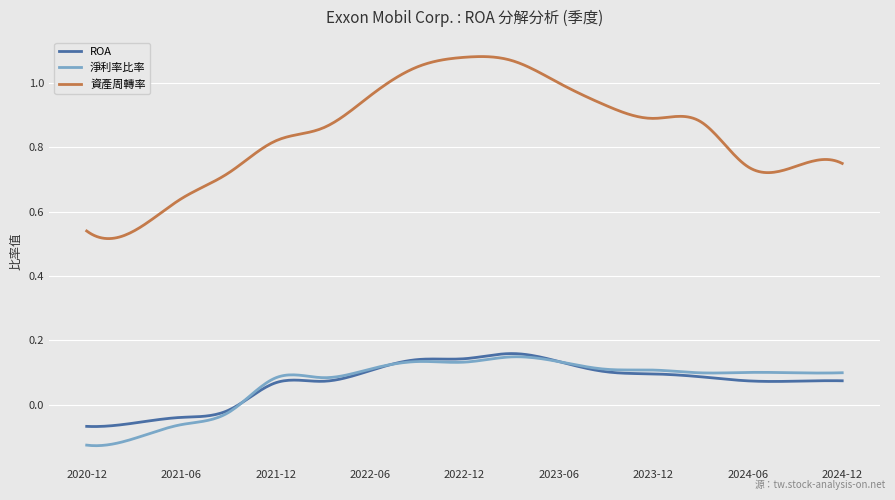

At how many categories does at least one series exceed 0?

300